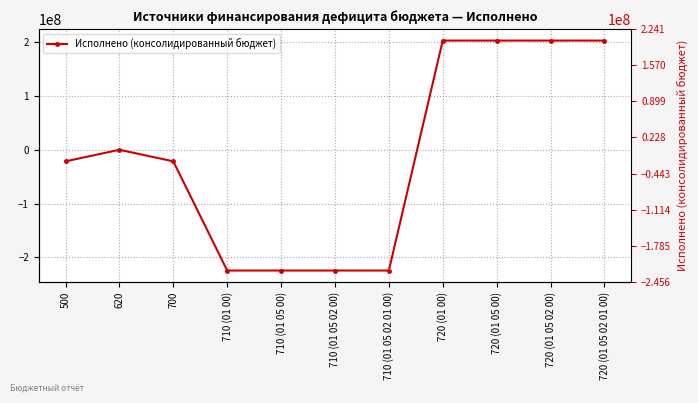

Is it true that the value at 500 is -21477796.6?

True